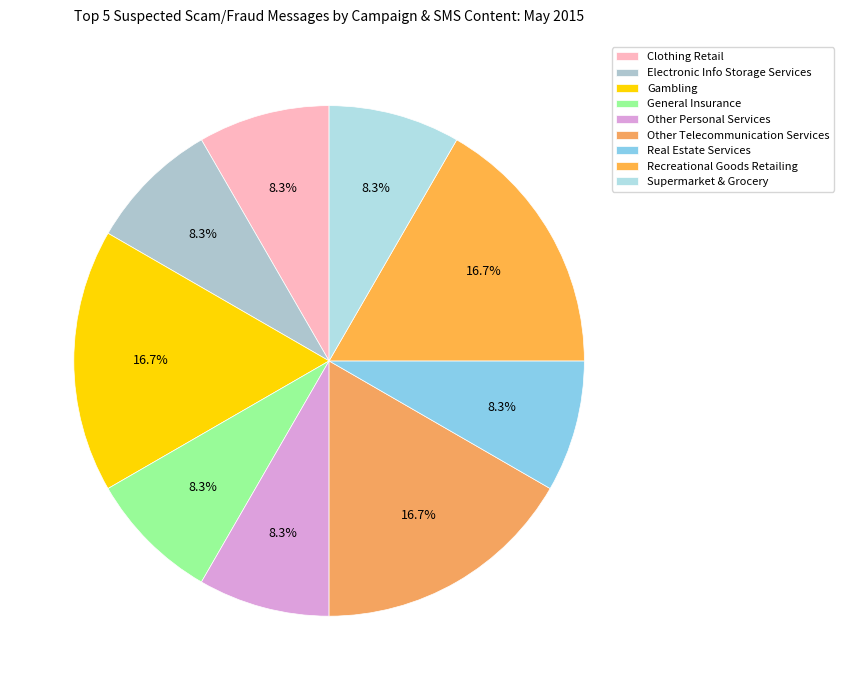

To the nearest percent, what portion does Gambling represent?

17%